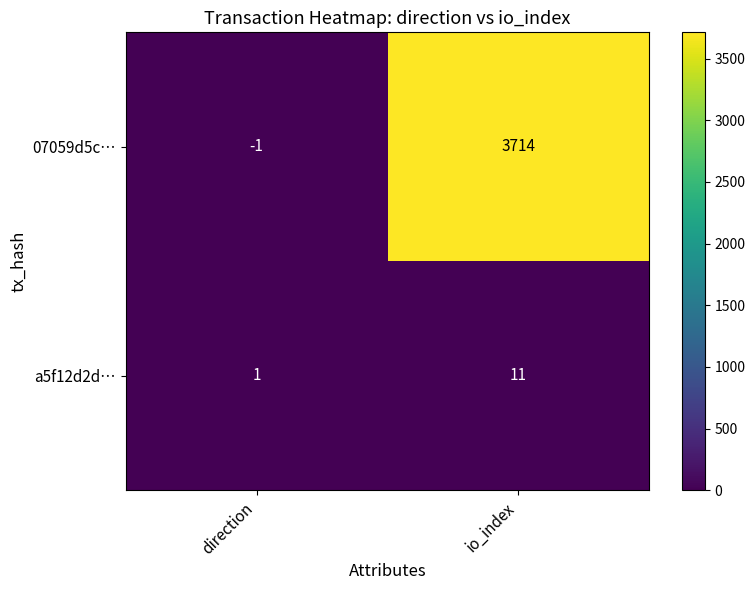

At which label is a5f12d2d… closest to 6?

direction